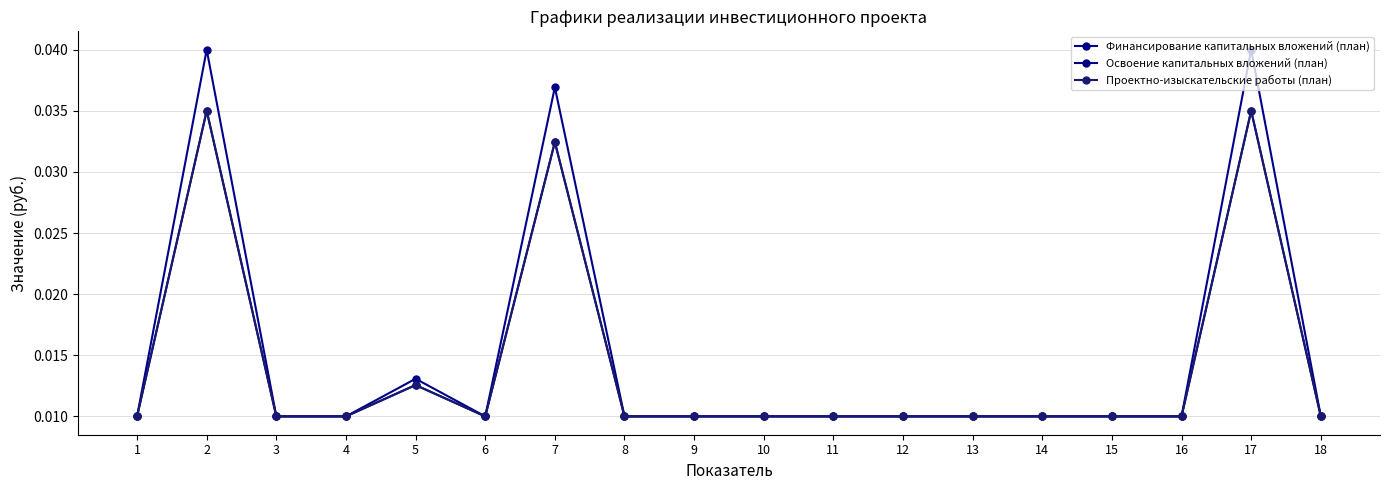

Which category has the highest value in the Финансирование капитальных вложений (план) series?

2